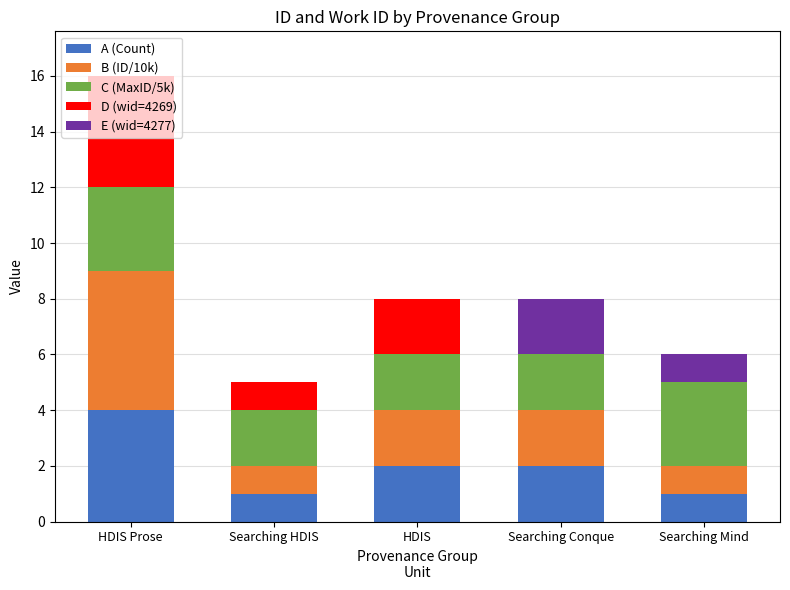

What is the total value across all series at Searching Mind?

6